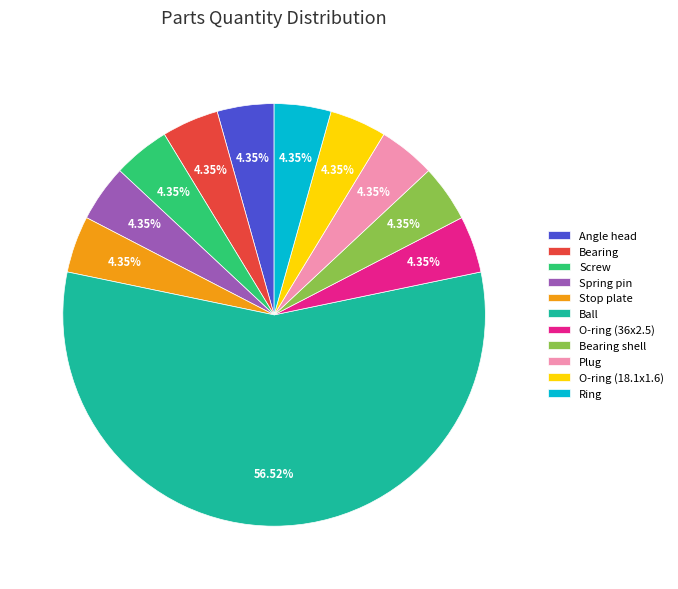

Which category accounts for the majority?

Ball